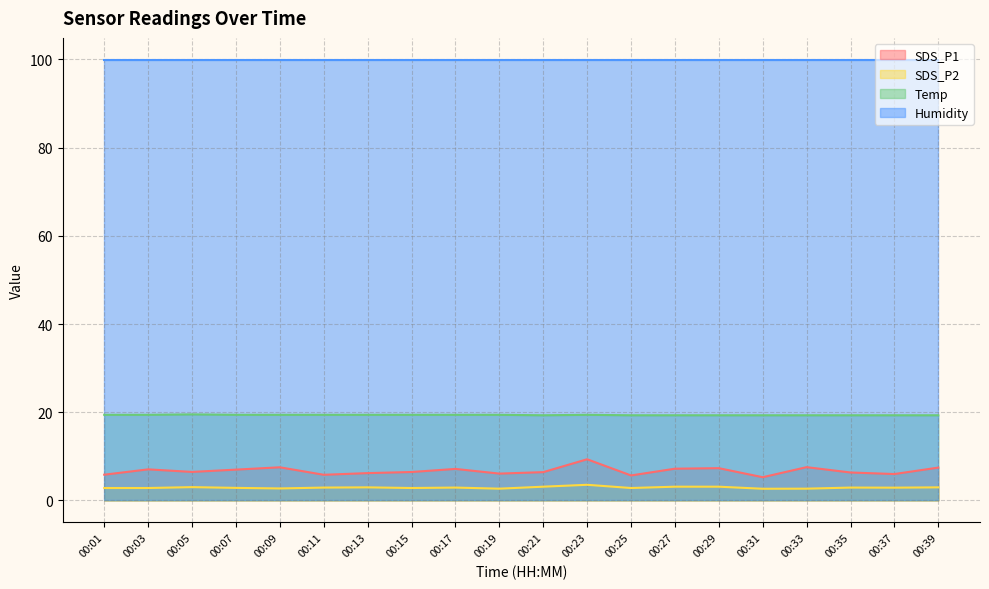

Does the chart display data point markers on the line(s)?

No